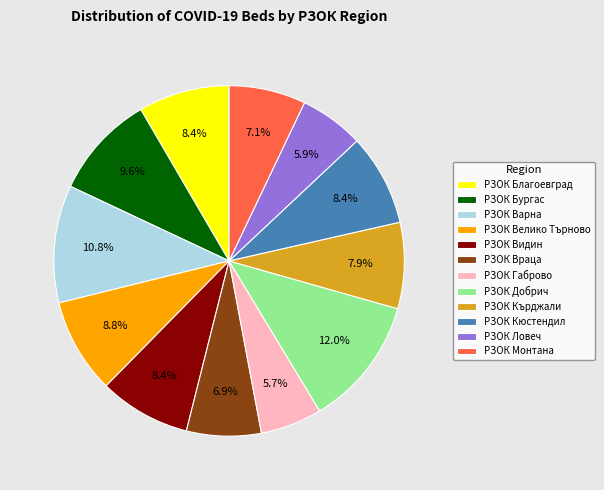

The РЗОК Видин slice represents 8% of the pie. True or false?

True